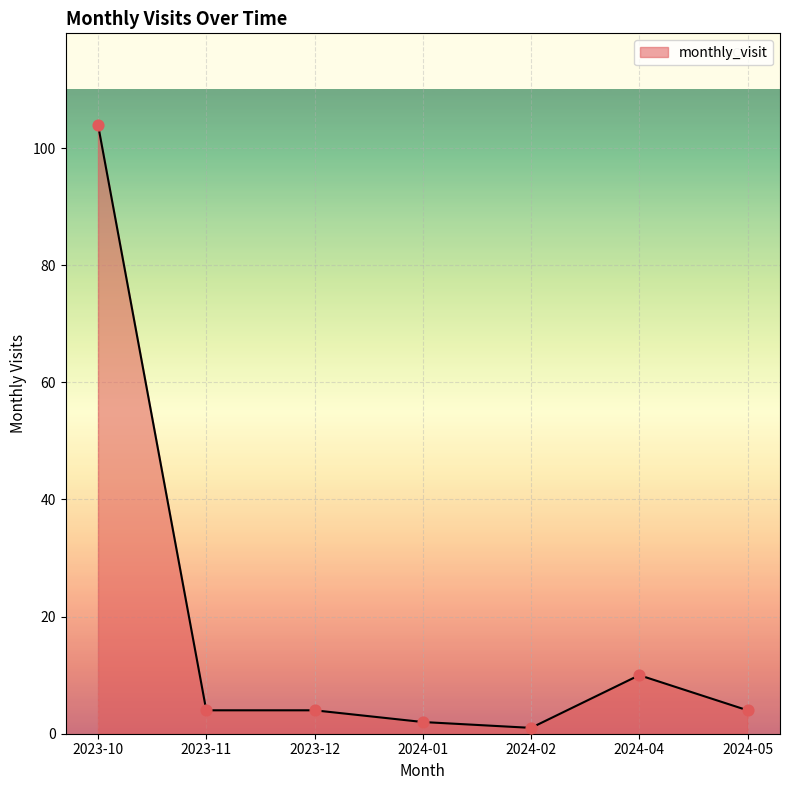

Between 2023-11 and 2024-01, which is larger?

2023-11